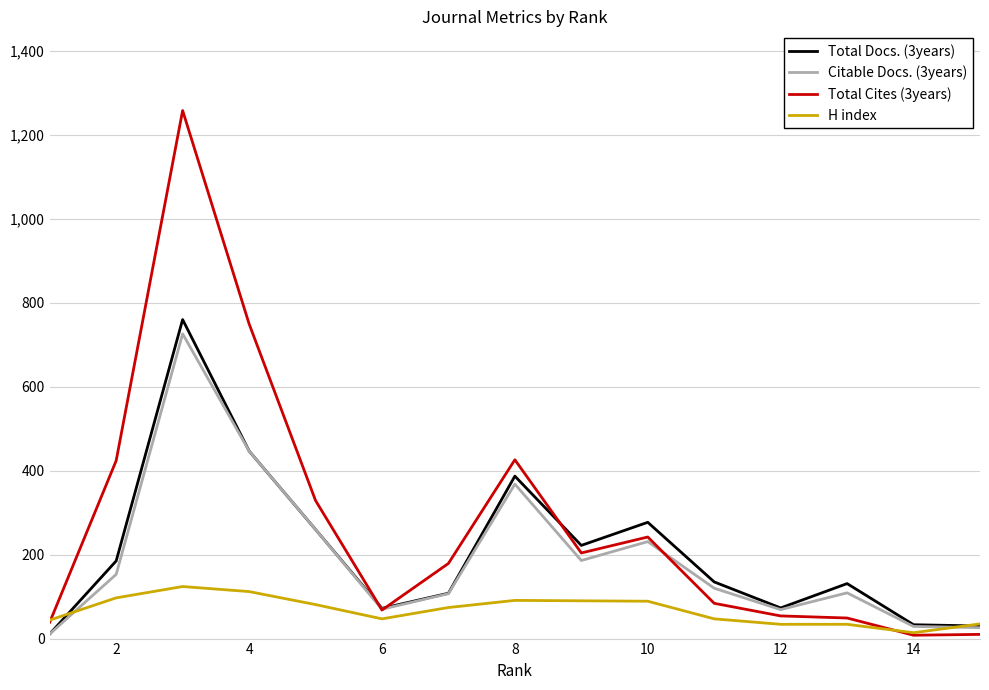

What is the average value of the Citable Docs. (3years) series?

194